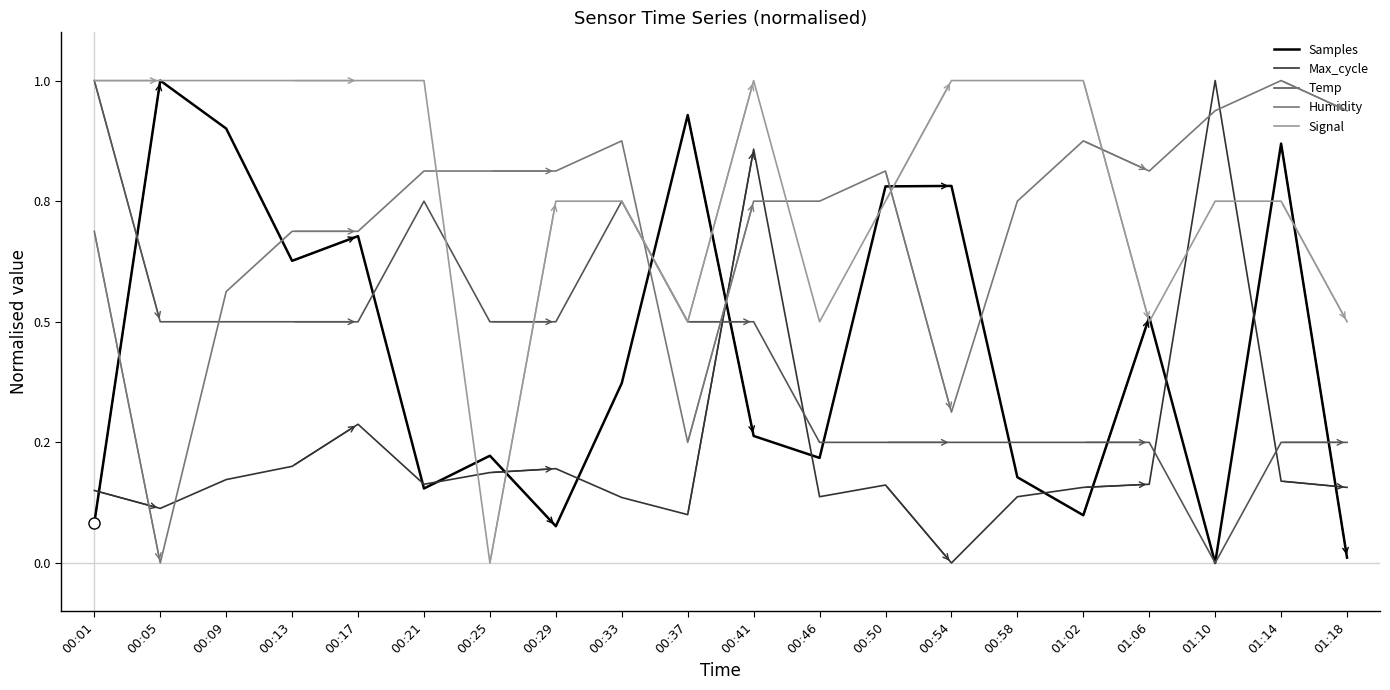

Which has a higher value, 00:05 or 00:25?

00:05